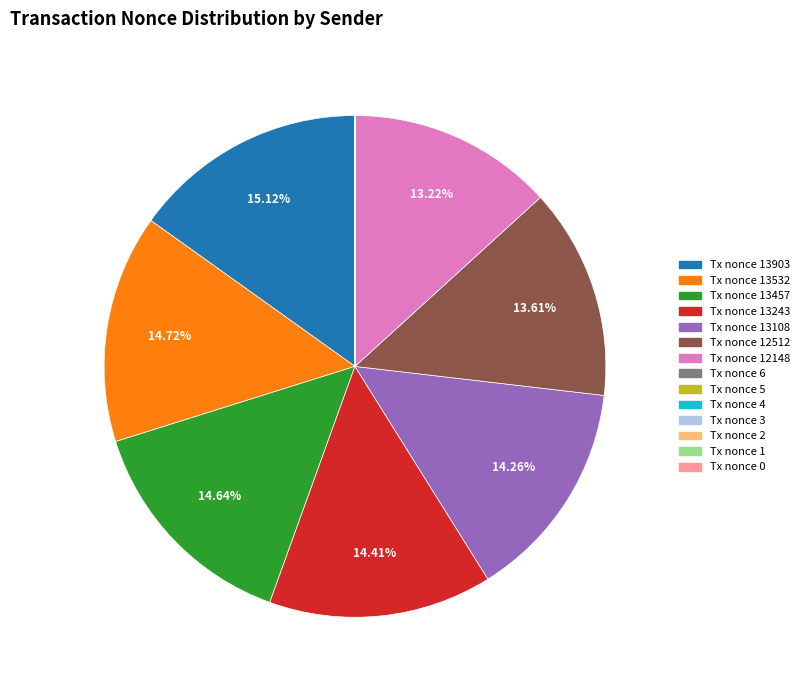

Is there any slice that represents more than half of the pie?

No